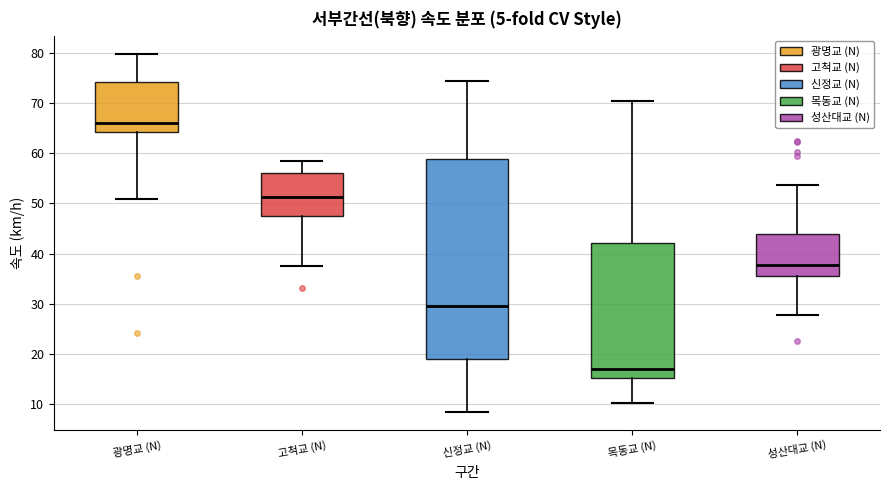

Which box's median line is the highest?

광명교 (N)